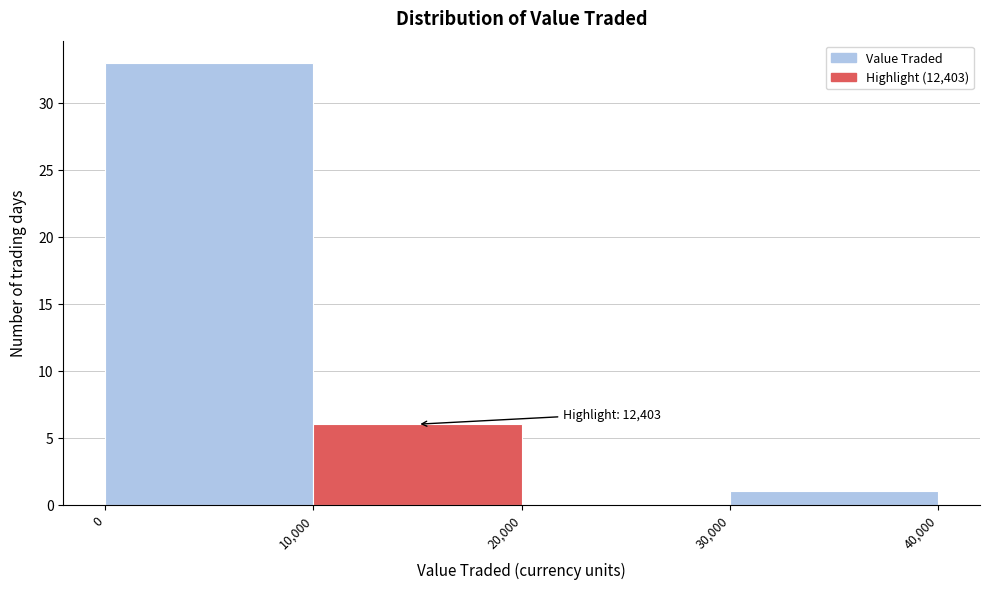

Over which range of the x-axis is the bar tallest?

0 to 10,000